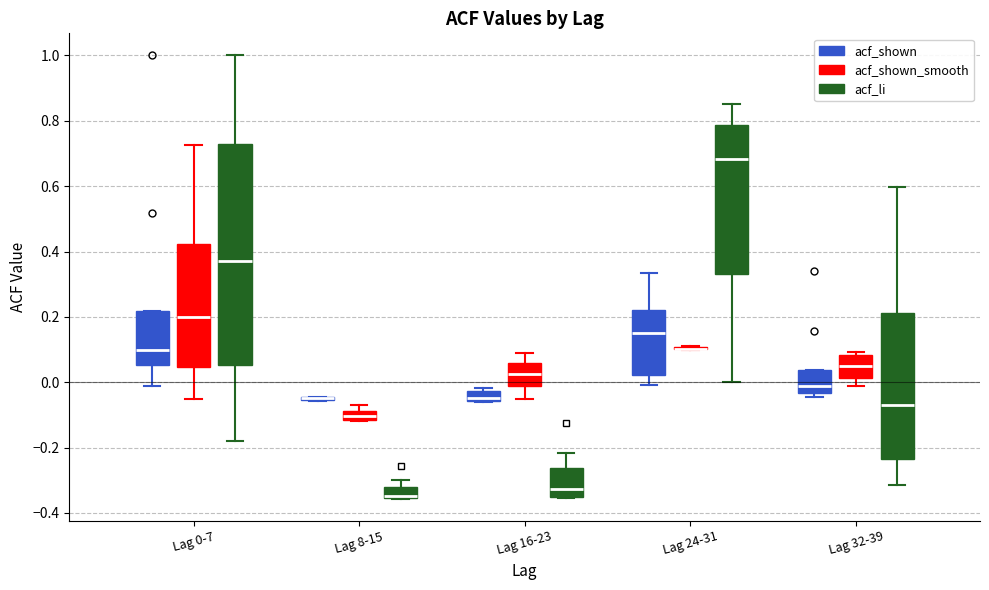

Where does the upper whisker of the box for Lag 0-7 (acf_shown_smooth) end on the y-axis? The values are not printed on the chart, so give them approximately, as read against the axis.

0.72